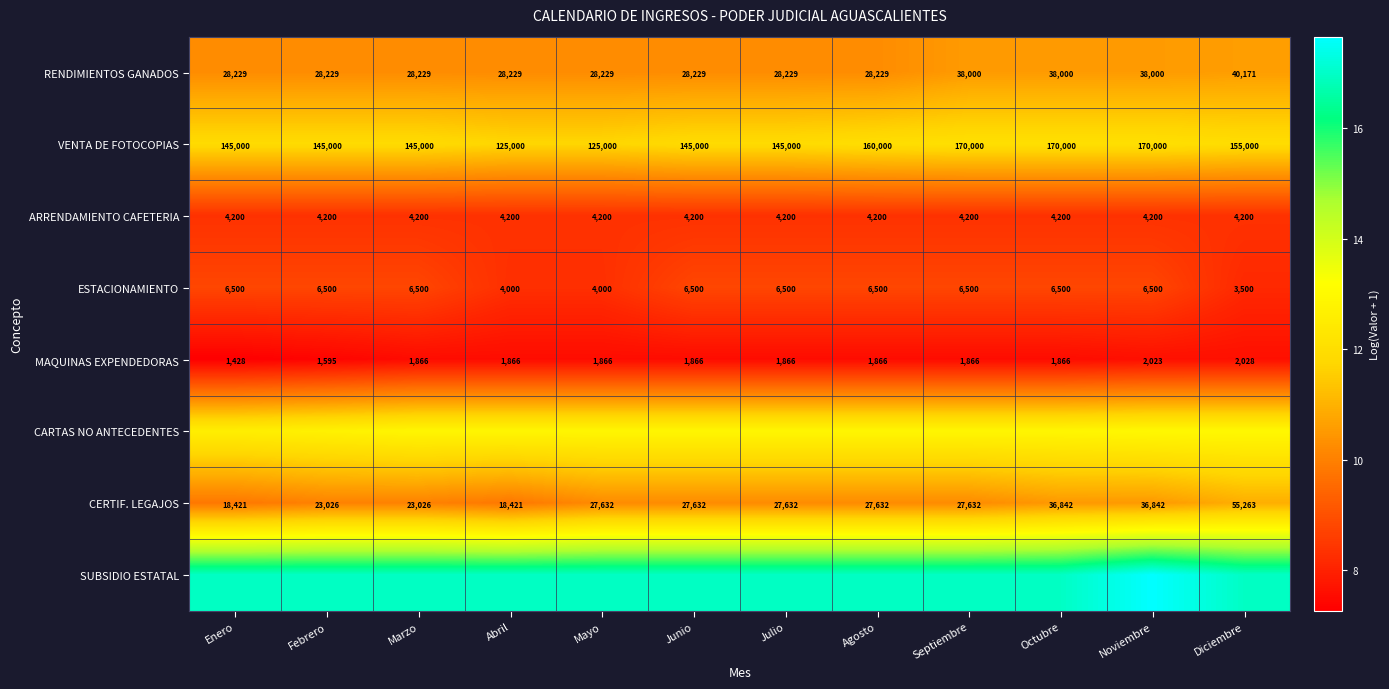

Which series has the largest total across all categories?

SUBSIDIO ESTATAL